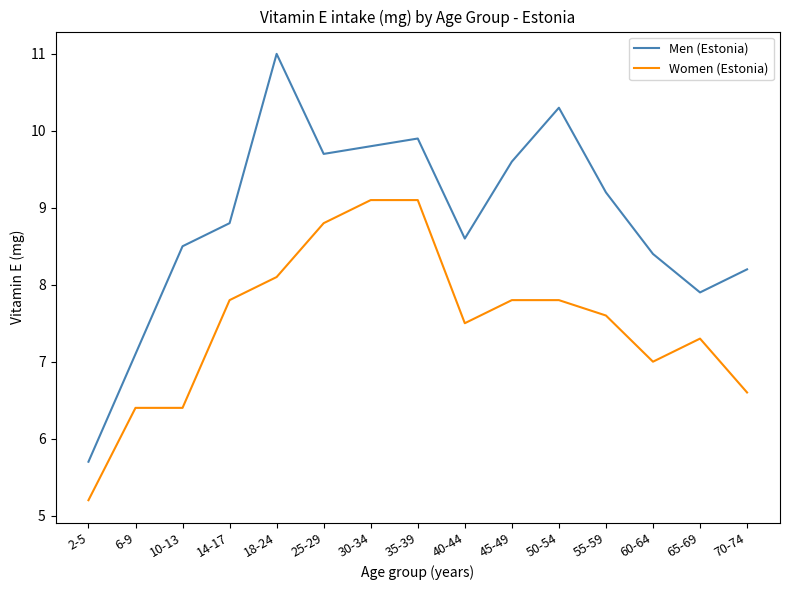

Rank the series at 6-9 from lowest to highest value.

Women (Estonia), Men (Estonia)